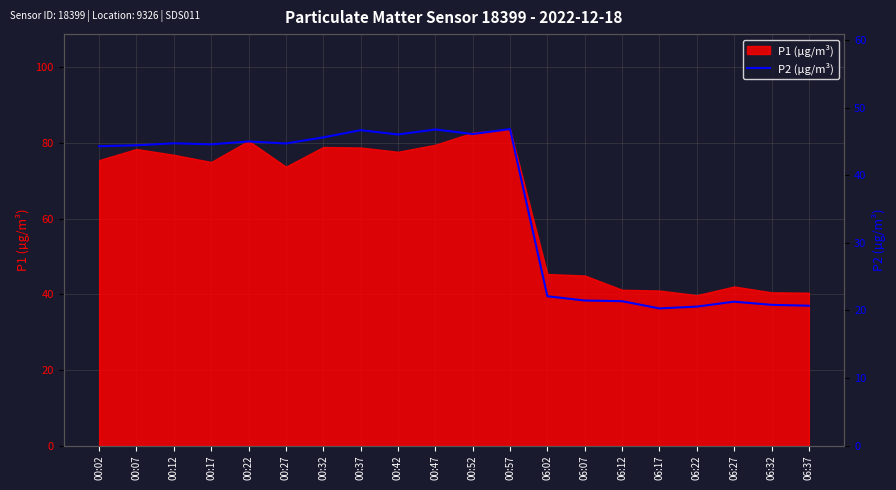

True or false: P1 (µg/m³) has a value of 80.6 at 00:22.

True